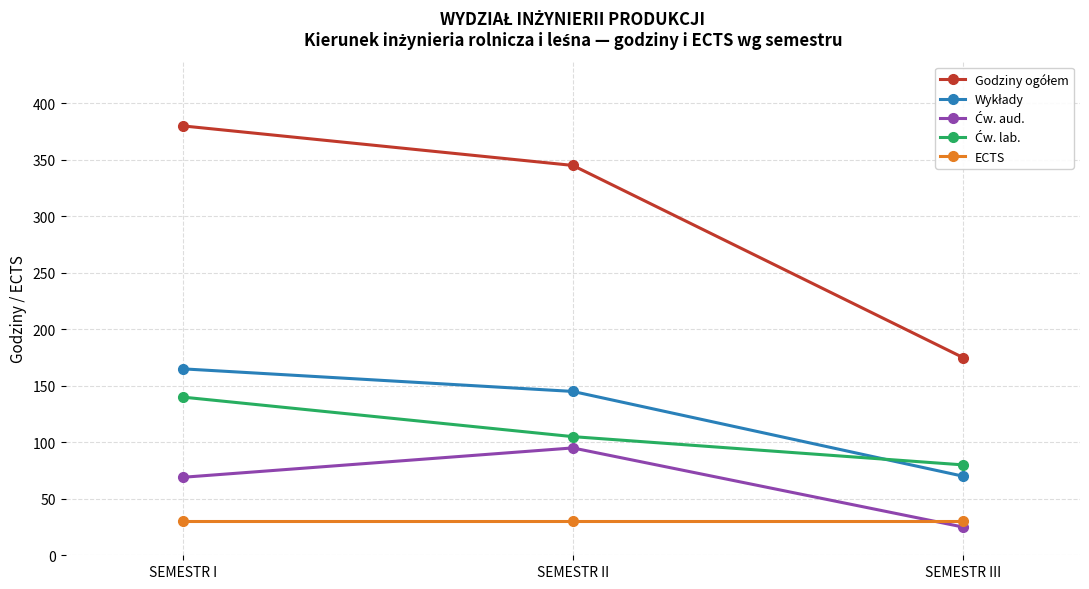

What position from the right is SEMESTR III?

1